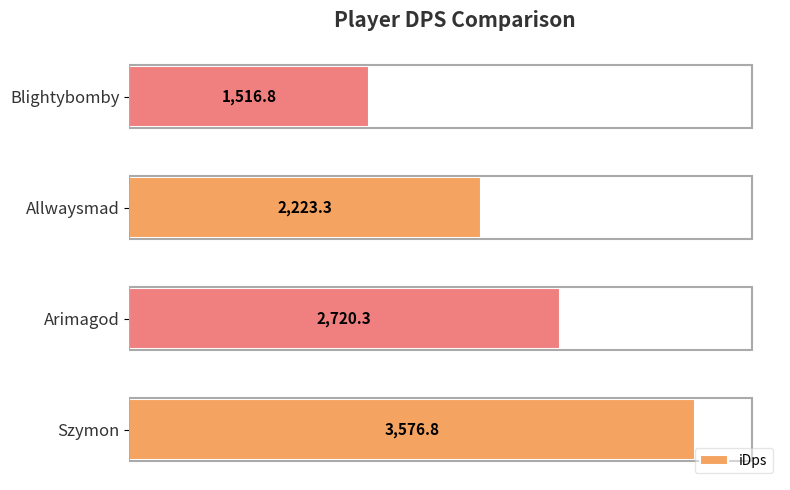

Rank the categories by value from highest to lowest.

Szymon, Arimagod, Allwaysmad, Blightybomby